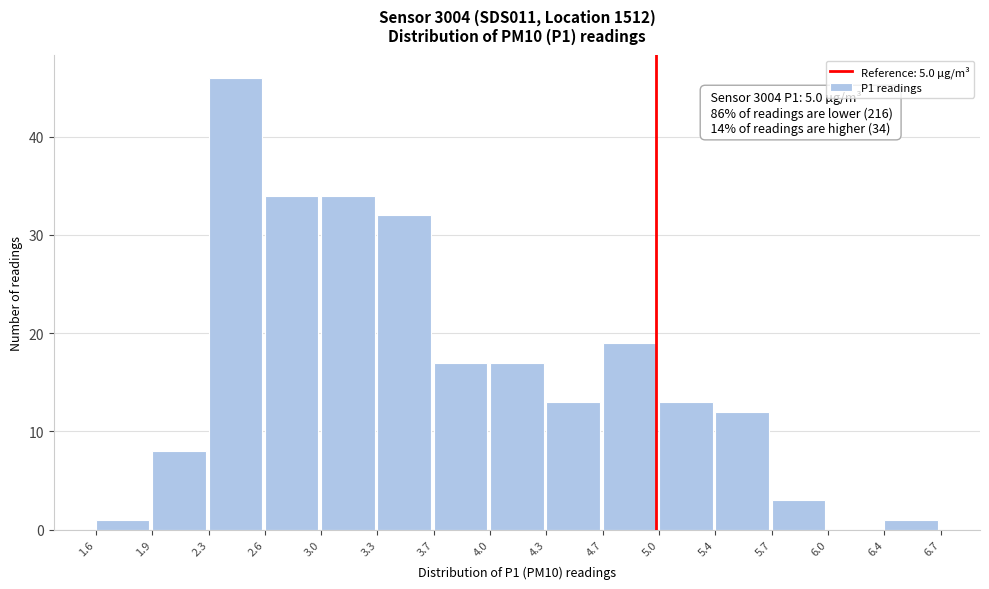

Which range on the x-axis has the tallest bar?

2.3 to 2.6